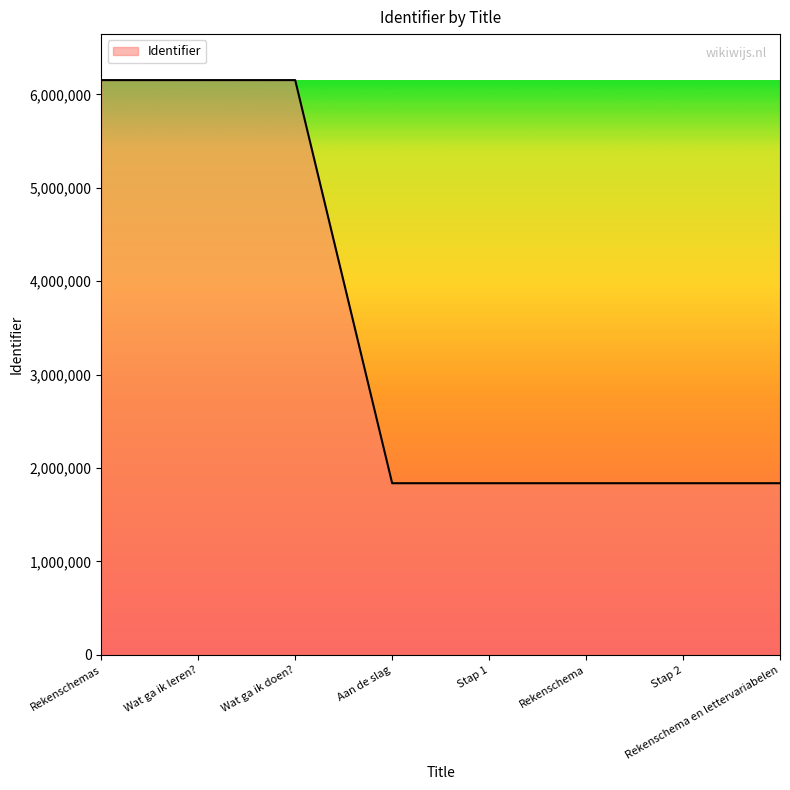

What is the minimum value shown in the chart?

1837669